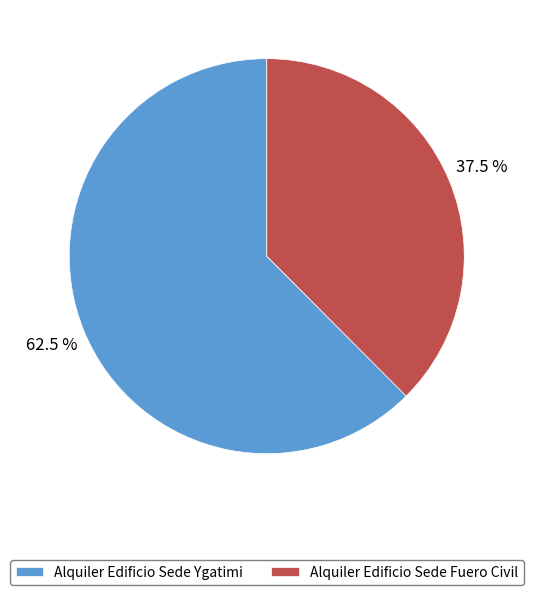

Rank the categories by value from highest to lowest.

Alquiler Edificio Sede Ygatimi, Alquiler Edificio Sede Fuero Civil